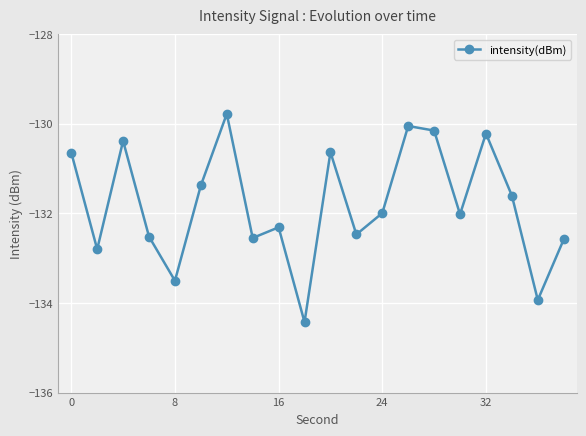

What is the value of the 7th point from the left?

-129.8